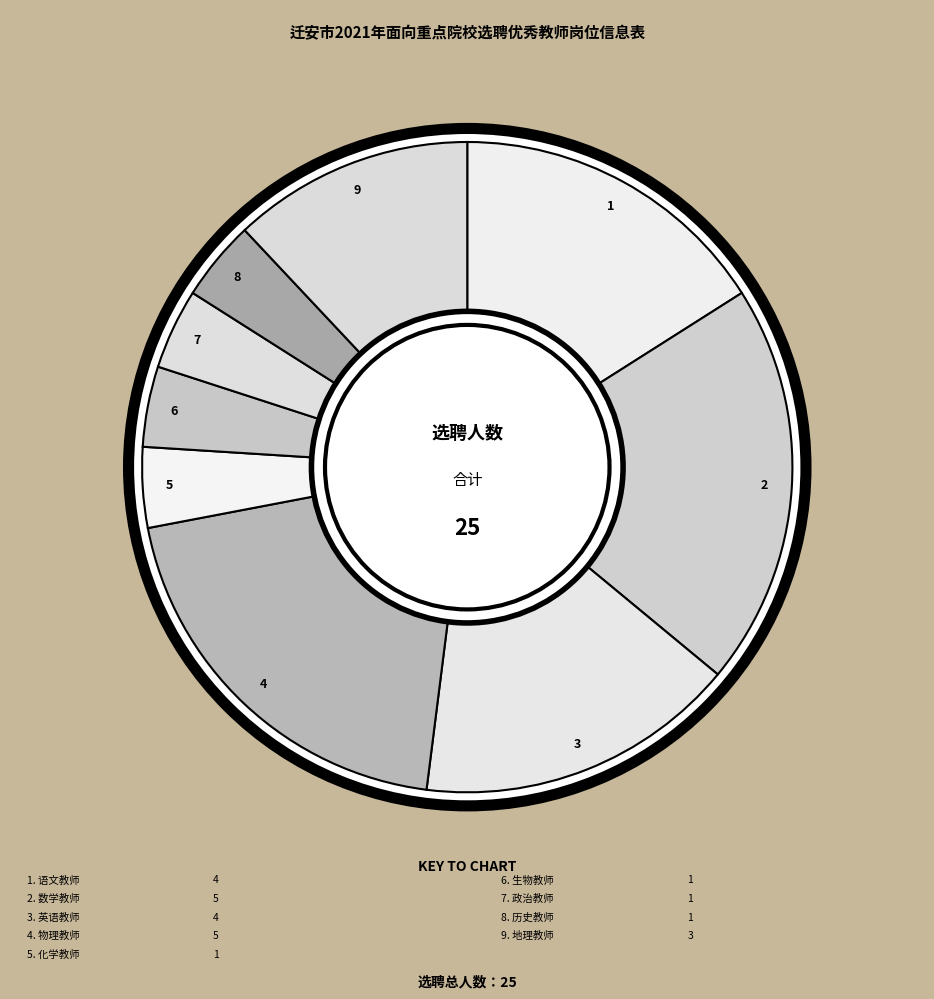

Is it true that 英语教师 is 16% of the pie?

True